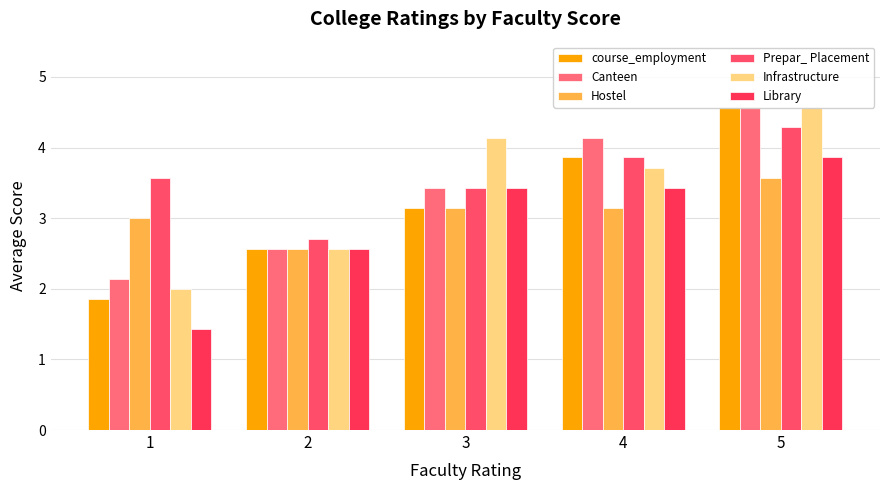

What is the average value of the course_employment series?

3.2